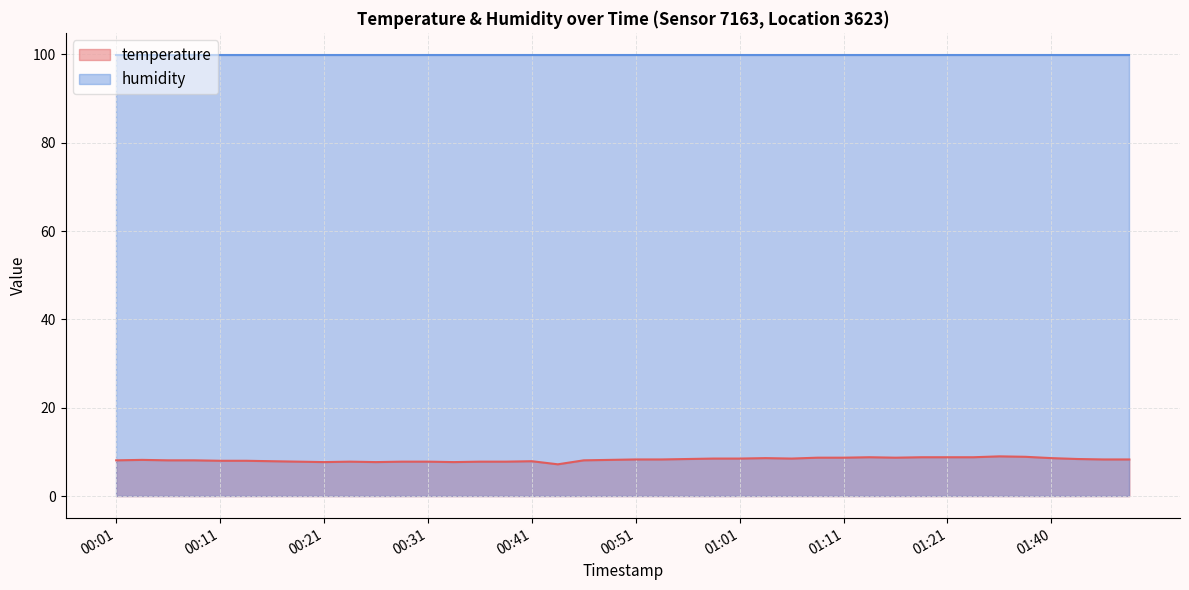

What is the smallest value displayed?

7.2